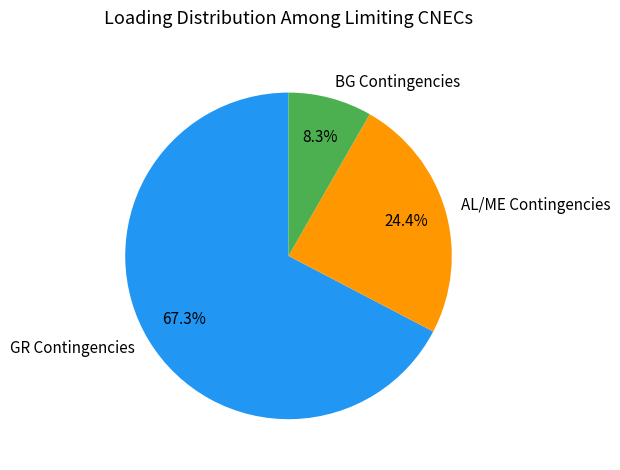

Which slice is the smallest?

BG Contingencies